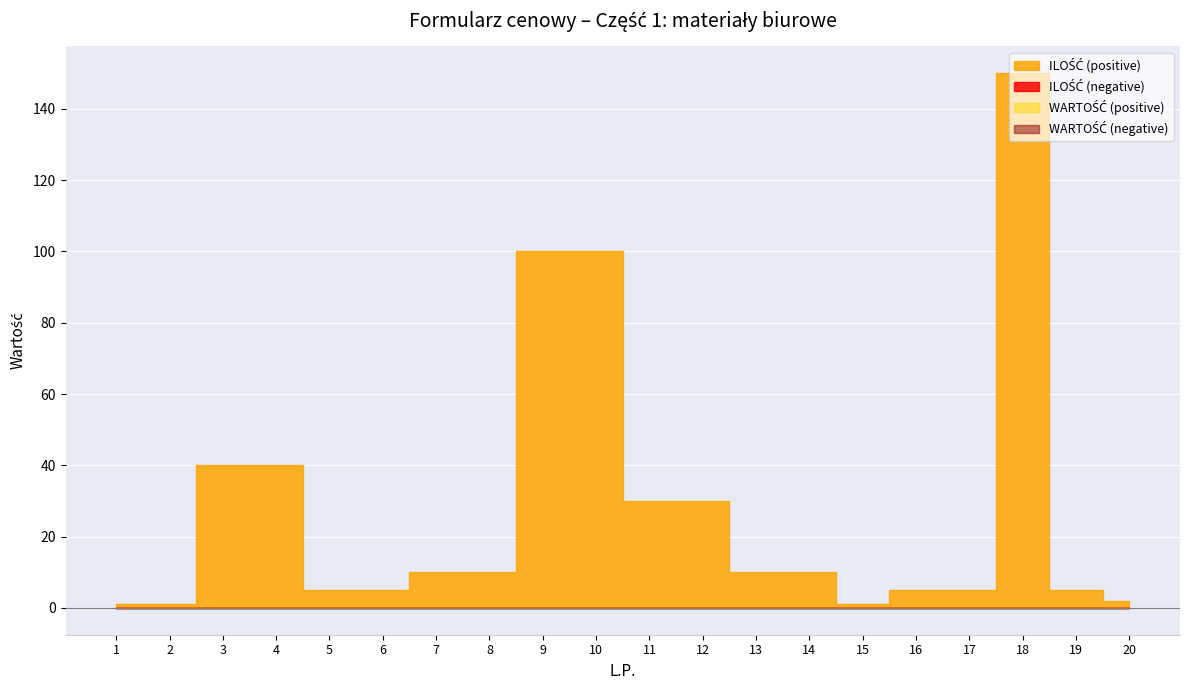

At 19, list the series in order from largest to smallest.

ILOŚĆ, WARTOŚĆ